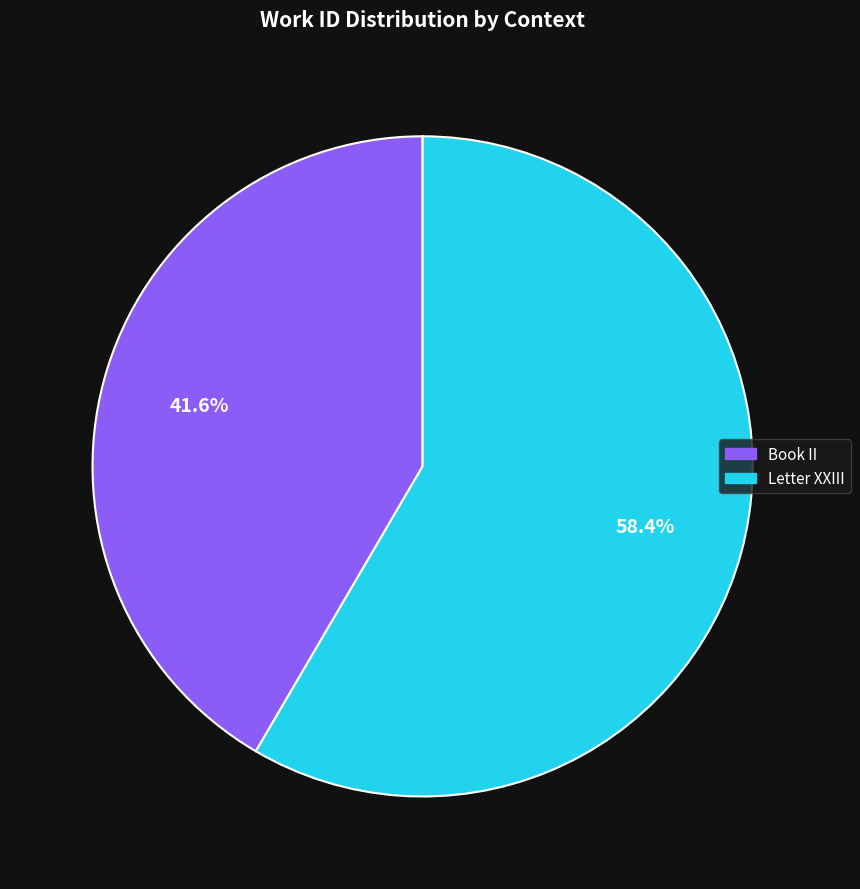

To the nearest percent, what is the average slice percentage?

50%